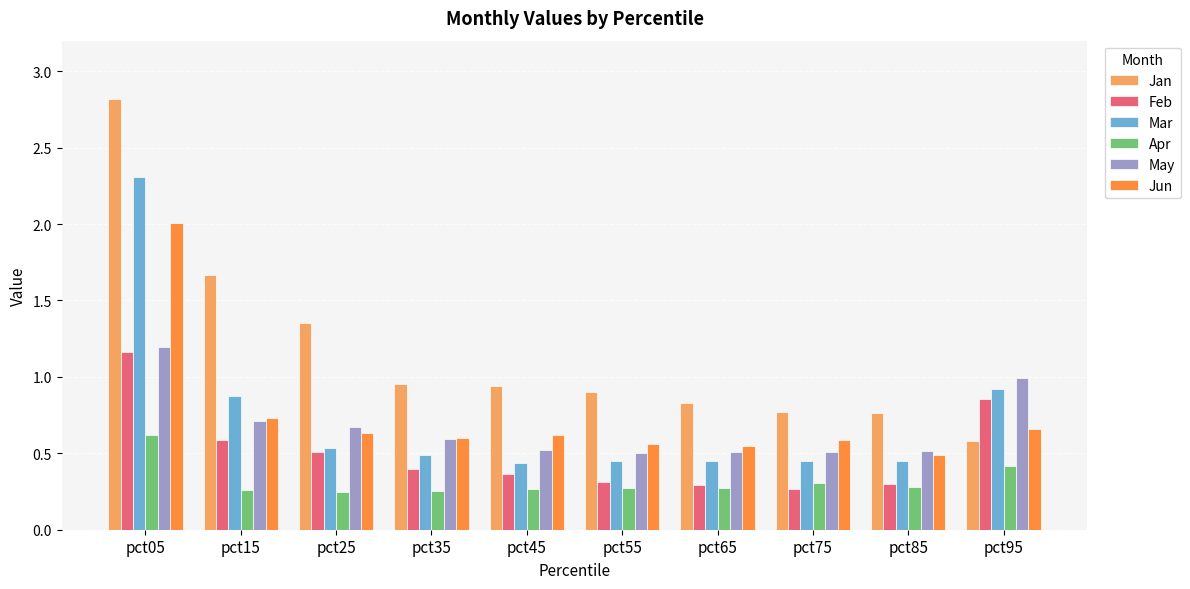

Which series has the widest spread of values?

Jan